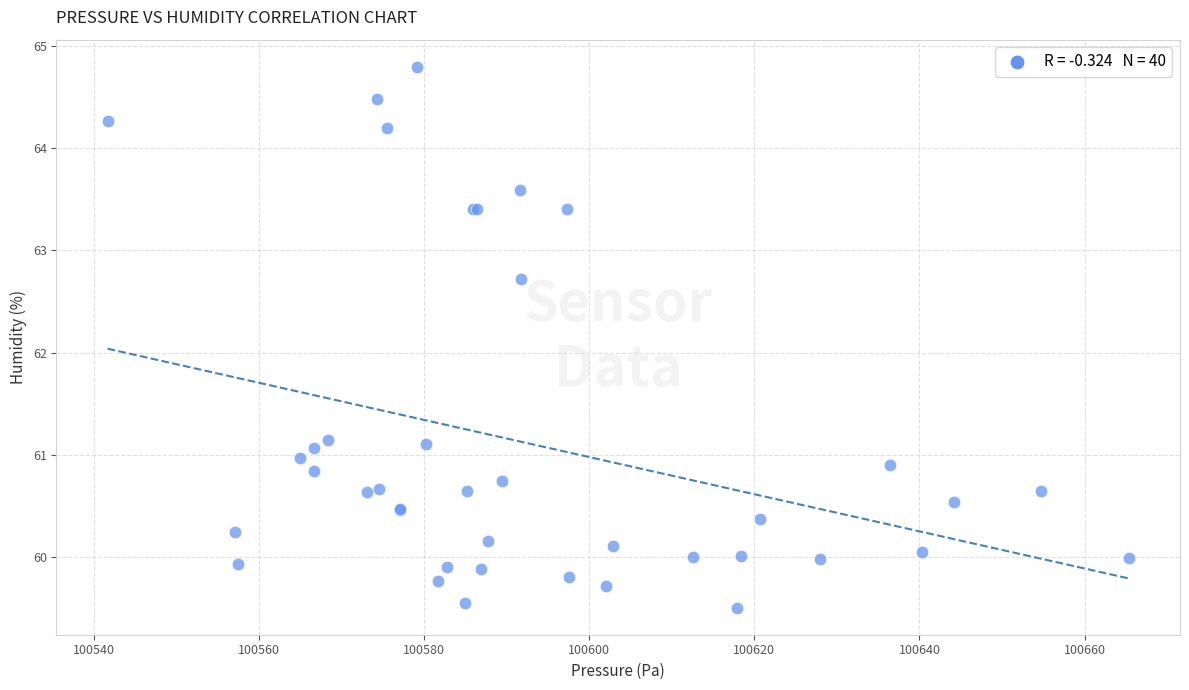

What Y value in the scatter plot is closest to 62?

62.7